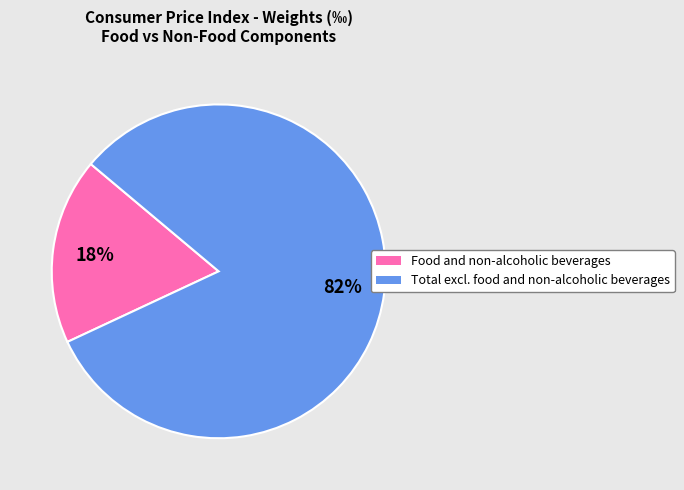

Do Food and non-alcoholic beverages and Total excl. food and non-alcoholic beverages together represent more than half of the pie?

Yes